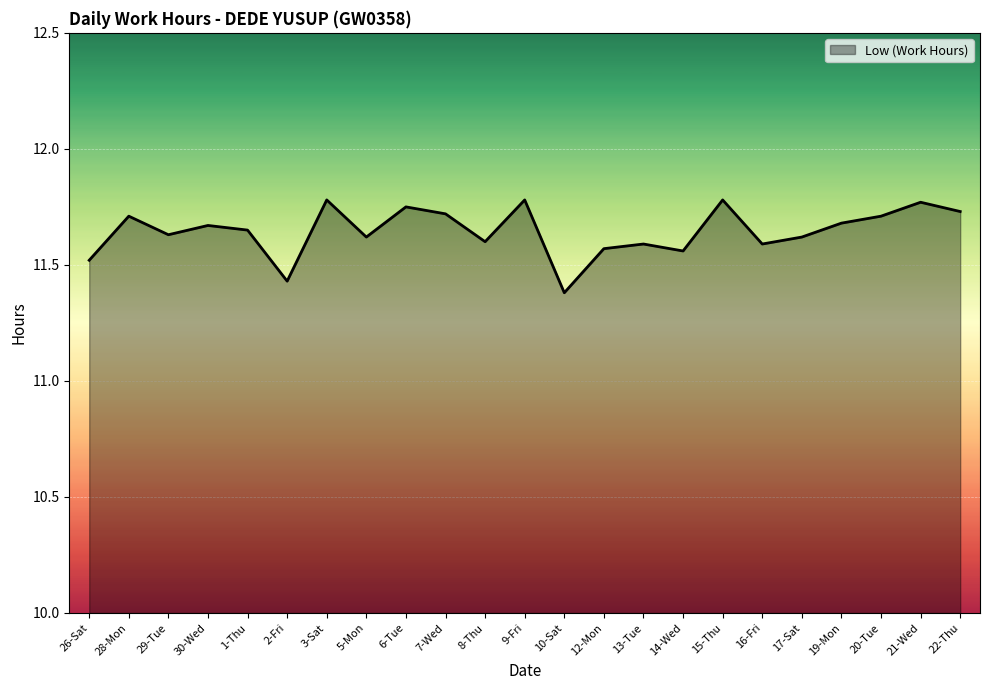

What is the difference between the values at 2-Fri and 28-Mon?

0.3